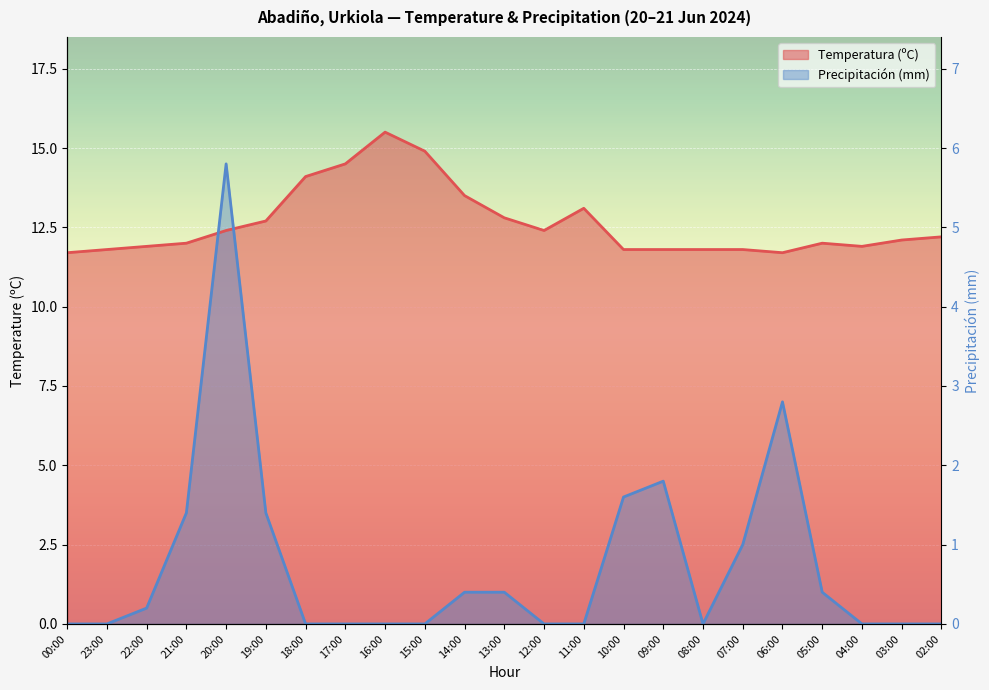

True or false: Temperatura (ºC) and Precipitación (mm) cross at least once.

True